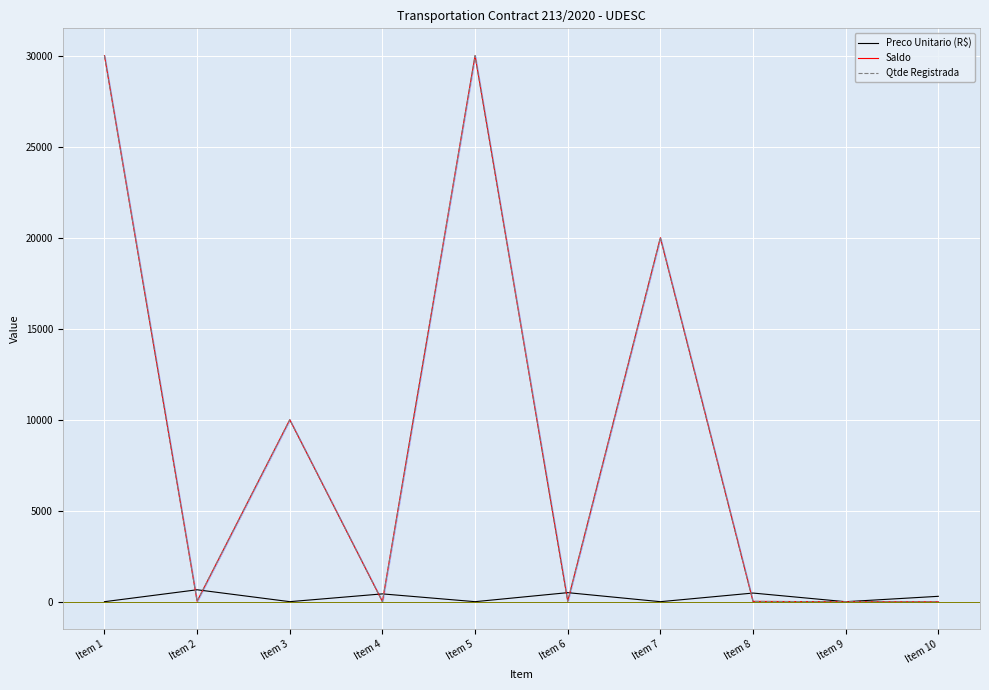

What is the total value across all series at Item 1?

60003.6